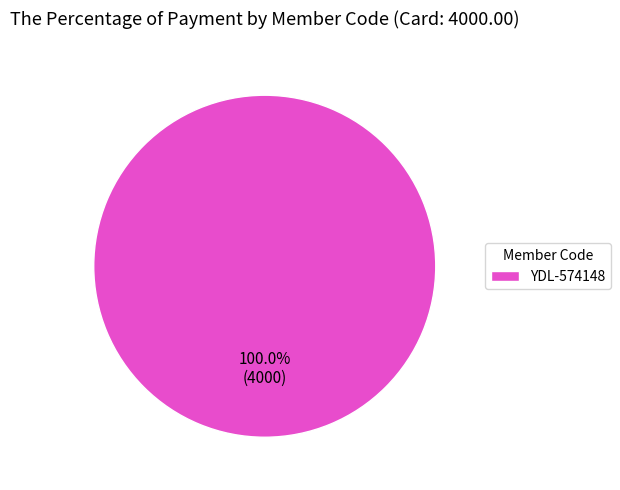

Count the number of slices in the pie.

1